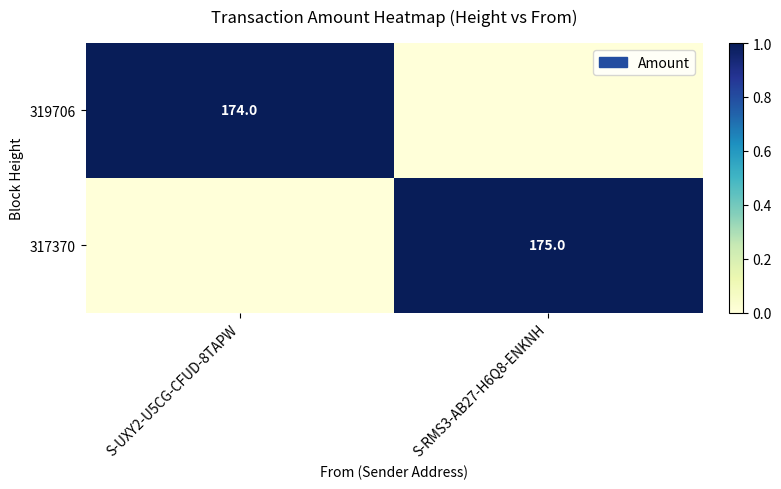

The value of 317370 at S-RMS3-AB27-H6Q8-ENKNH is 108. True or false?

False